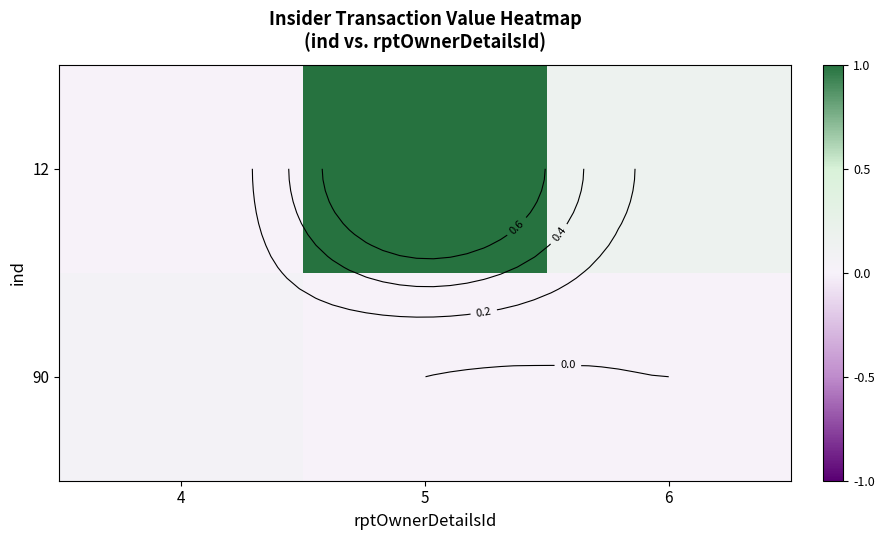

How many data points in 12 are above 0?

2